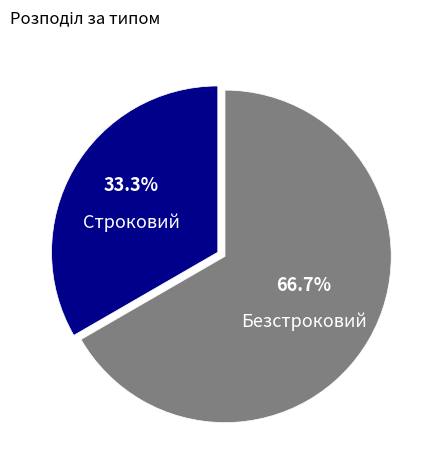

The Безстроковий slice represents 76% of the pie. True or false?

False